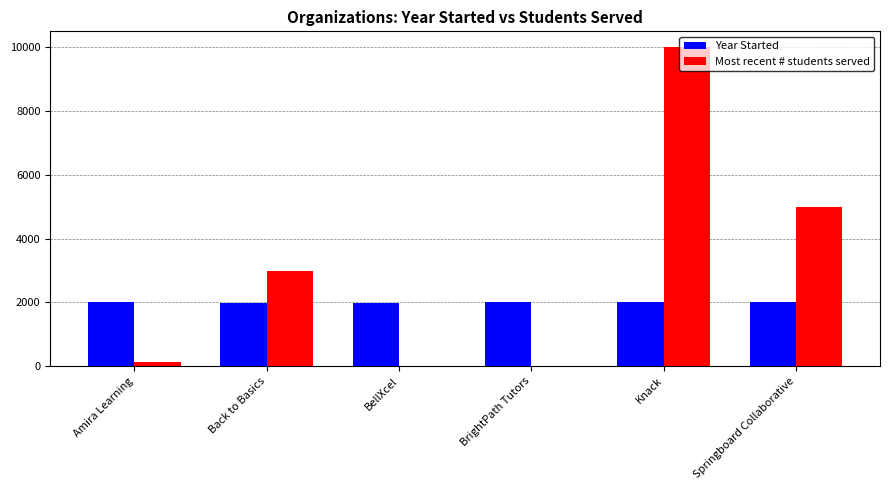

Which series changed the most between BrightPath Tutors and Knack?

Most recent # students served